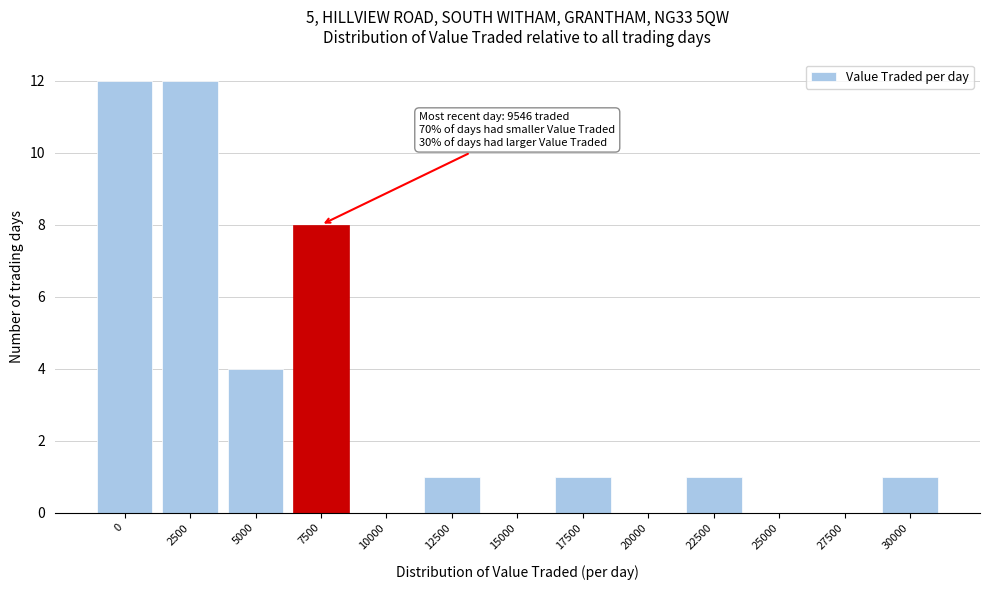

Reading left to right, list all the values displayed in this chart.

0=12	2500=12	5000=4	7500=8	10000=0	12500=1	15000=0	17500=1	20000=0	22500=1	25000=0	27500=0	30000=1